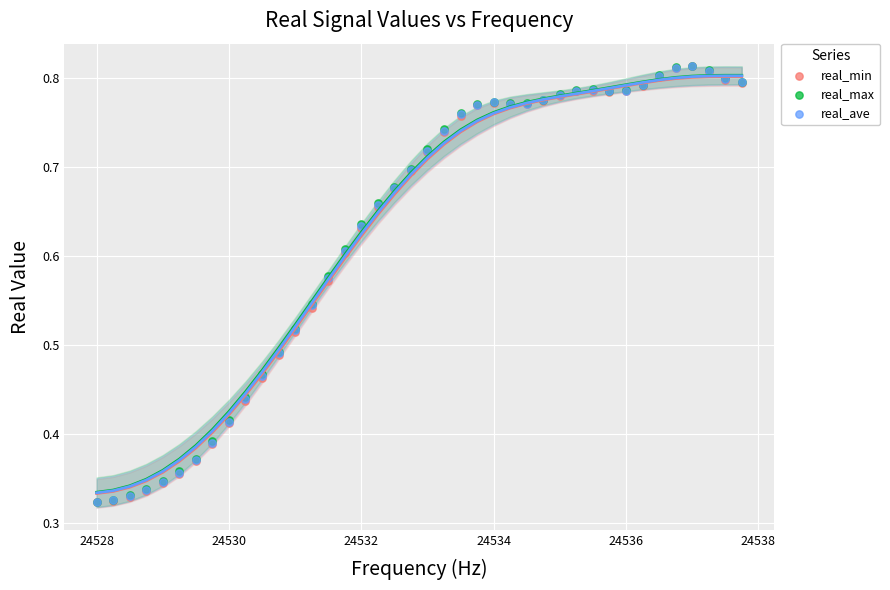

What are all the series names shown in the legend?

real_min, real_max, real_ave